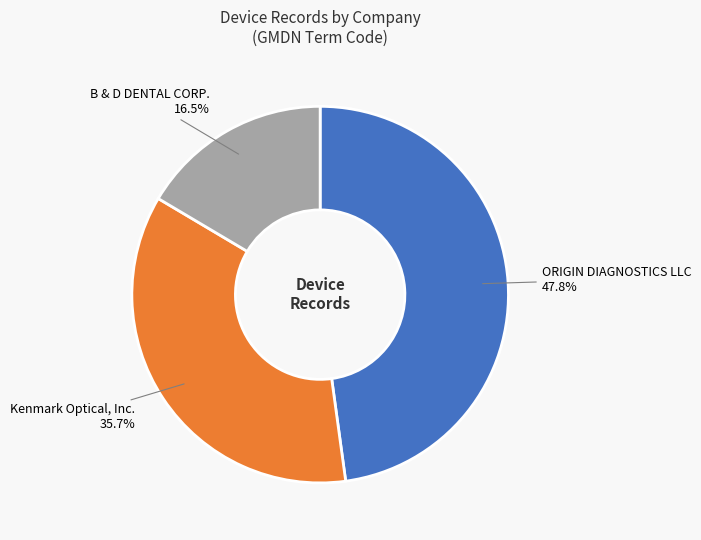

Count the number of slices in the pie.

3